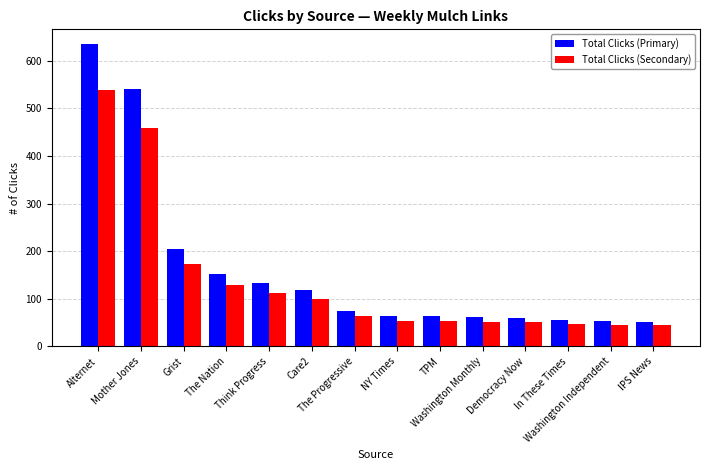

Rank the series by their maximum value, from highest to lowest.

Total Clicks (Primary), Total Clicks (Secondary)